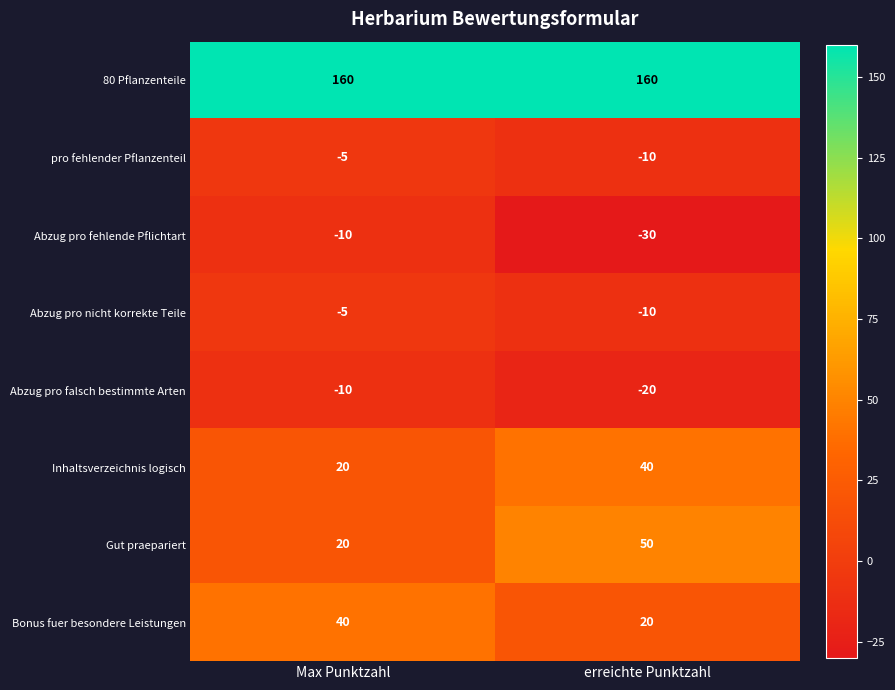

Is it true that Inhaltsverzeichnis logisch equals 11 at Max Punktzahl?

False